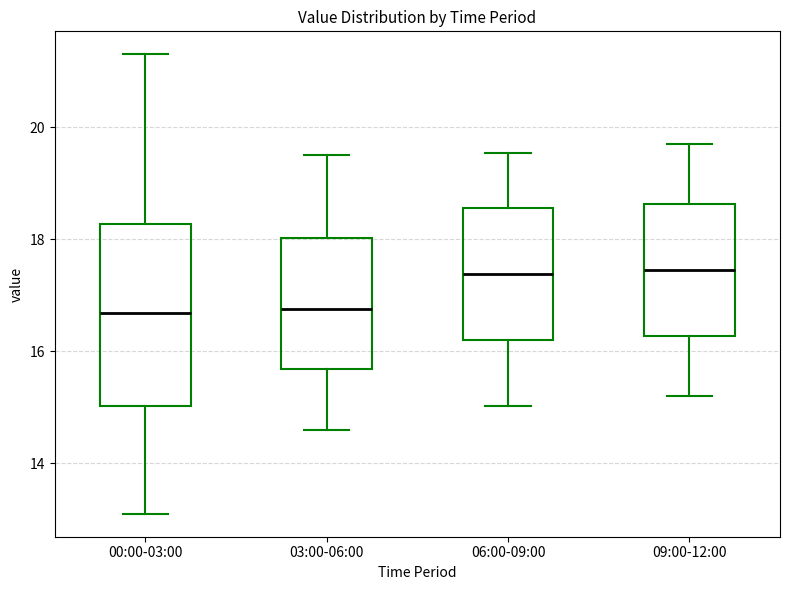

Reading left to right, transcribe this box plot: for each box, give where its median line is, the range the box spans, and where its two whiskers end, as read against the y-axis. The values are not printed on the chart, so give them approximately, as read against the axis.

00:00-03:00: median 16.6, box 15.0 to 18.2, whiskers 13.2 to 21.4
03:00-06:00: median 16.8, box 15.6 to 18.0, whiskers 14.6 to 19.6
06:00-09:00: median 17.4, box 16.2 to 18.6, whiskers 15.0 to 19.6
09:00-12:00: median 17.4, box 16.2 to 18.6, whiskers 15.2 to 19.8